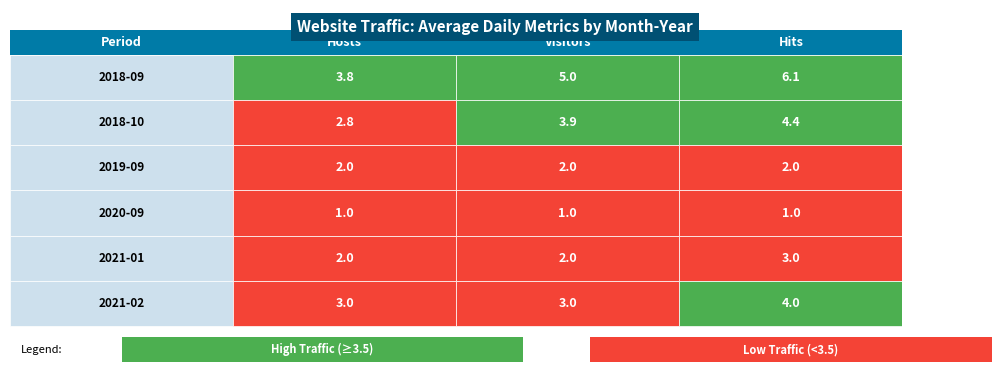

What is the average value of the 2020-09 series?

1.0